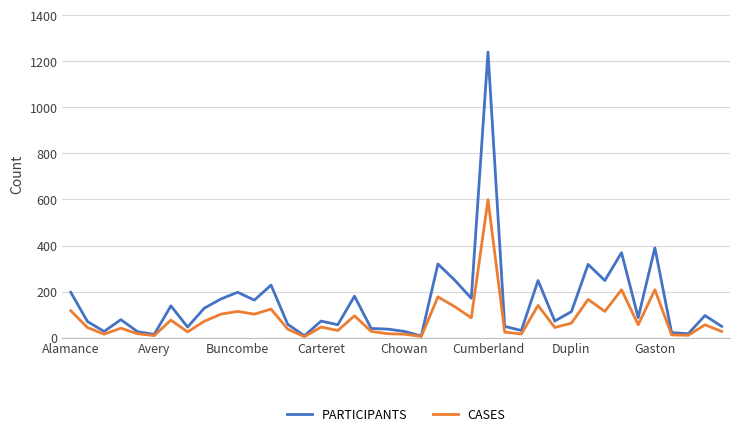

What are all the series names shown in the legend?

PARTICIPANTS, CASES